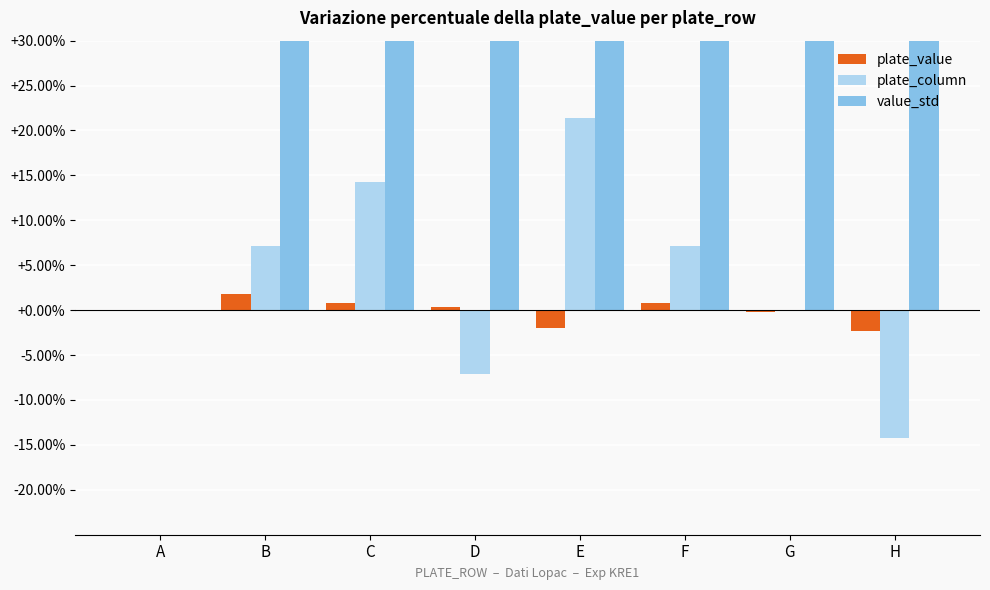

List the series in order of their peak value, highest first.

value_std, plate_column, plate_value